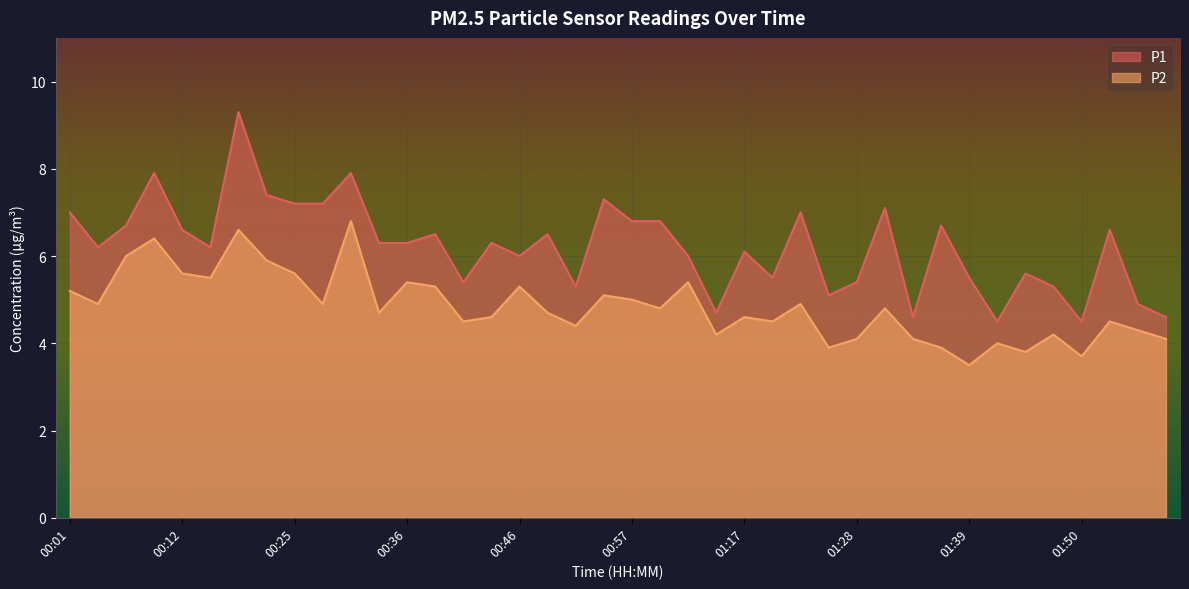

What is the greatest value displayed?

9.3